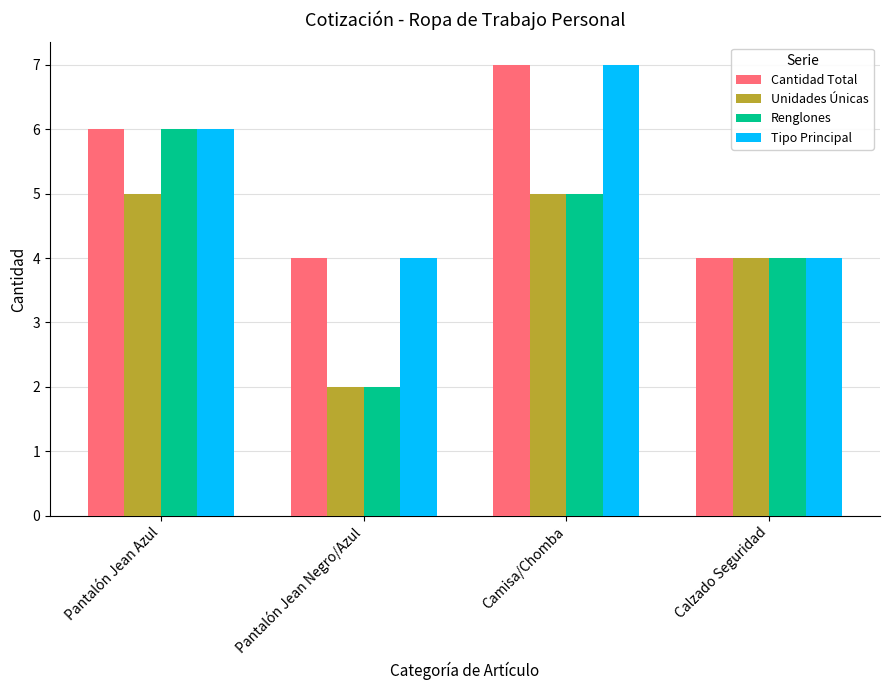

True or false: Cantidad Total has a value of 6 at Calzado Seguridad.

False